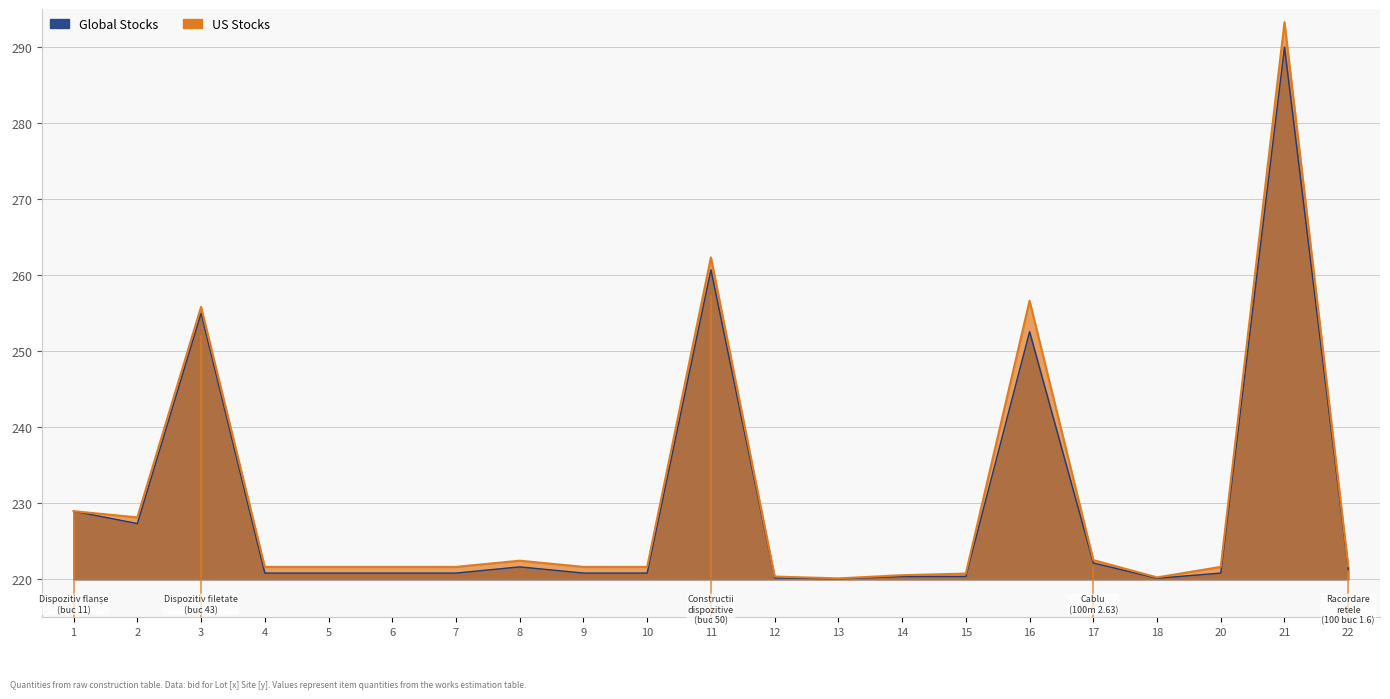

Where is the first local maximum for Cantitate (Global Stocks)?

3